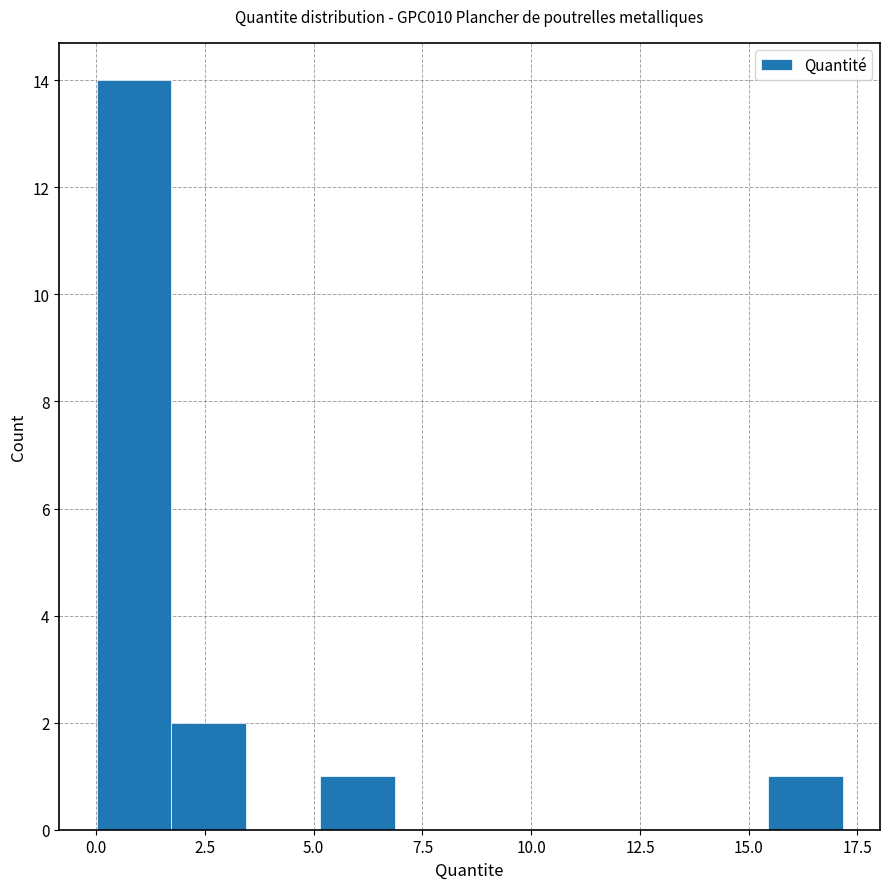

Around what value on the x-axis is the tallest bar? Give the approximate position of its centre, as read against the axis.

1.0